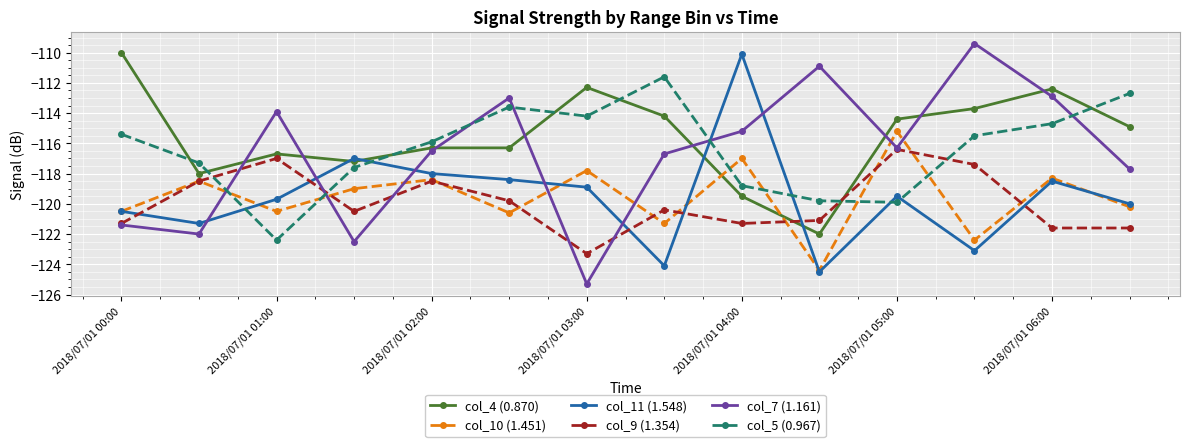

What is the value of the col_7 (1.161) point at the 7th from the left?

-125.3